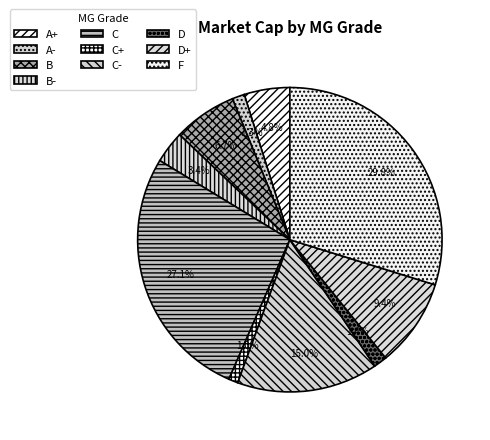

Is there any slice that represents more than half of the pie?

No